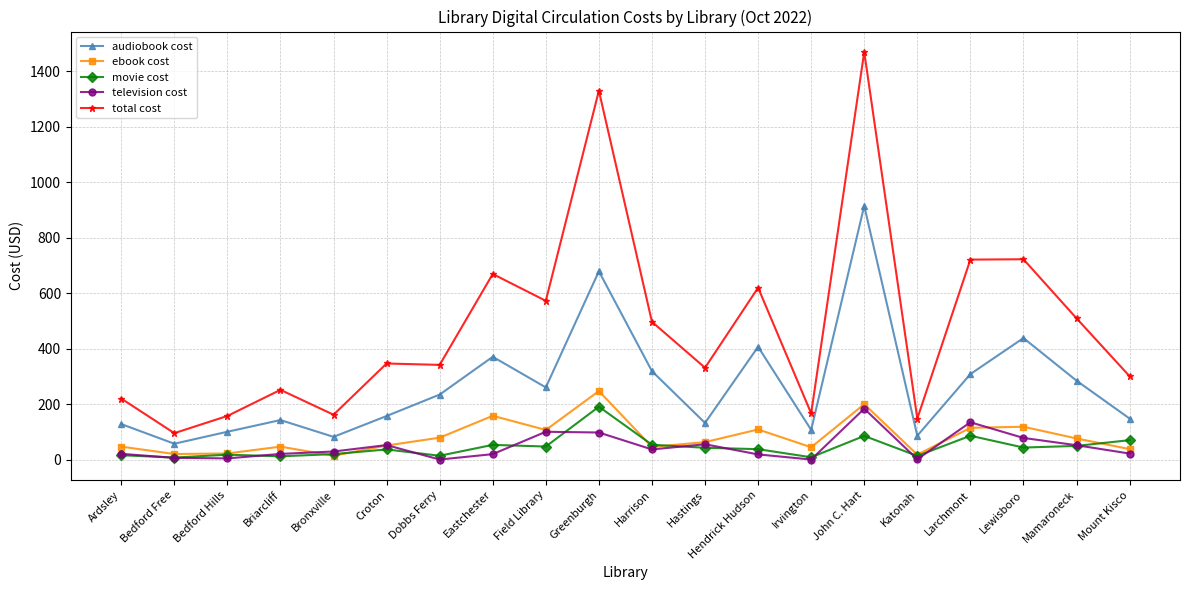

True or false: audiobook cost and ebook cost intersect in this chart.

False